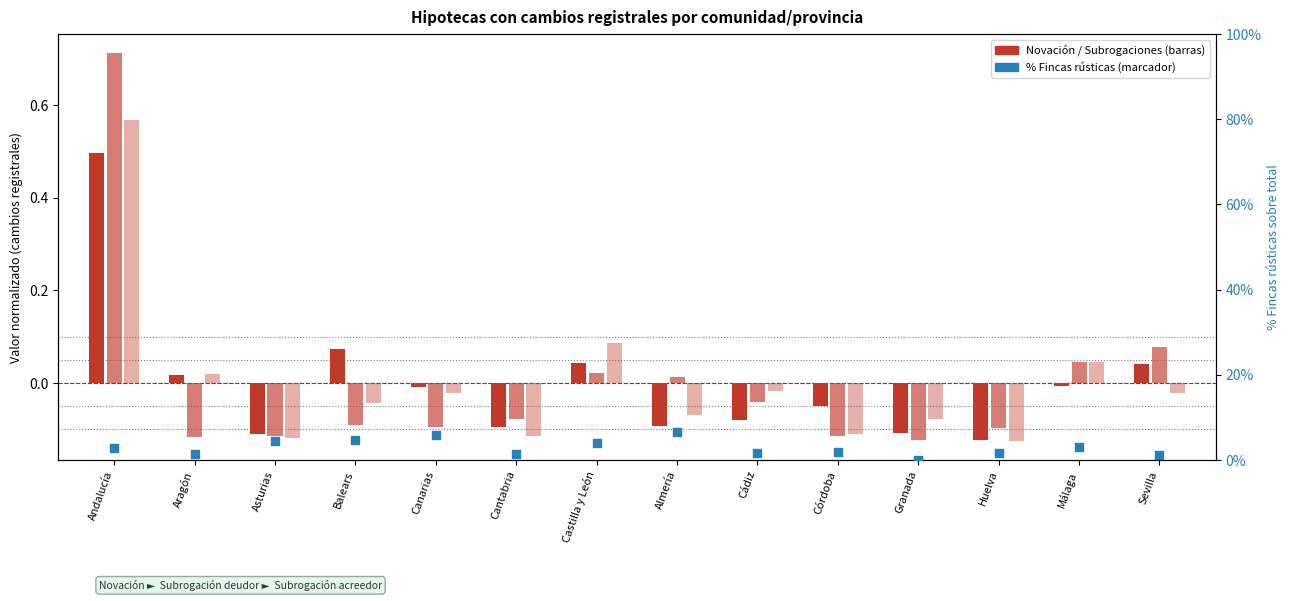

Which series has the widest spread of Y values?

% Fincas rústicas / Total